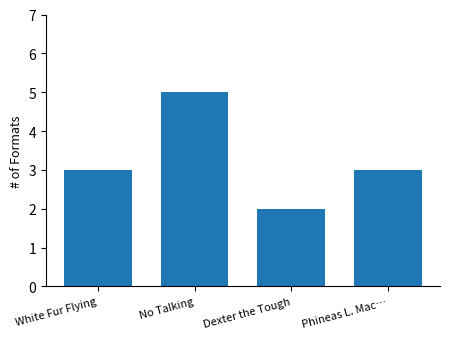

What is the value of the 4th bar from the left?

3